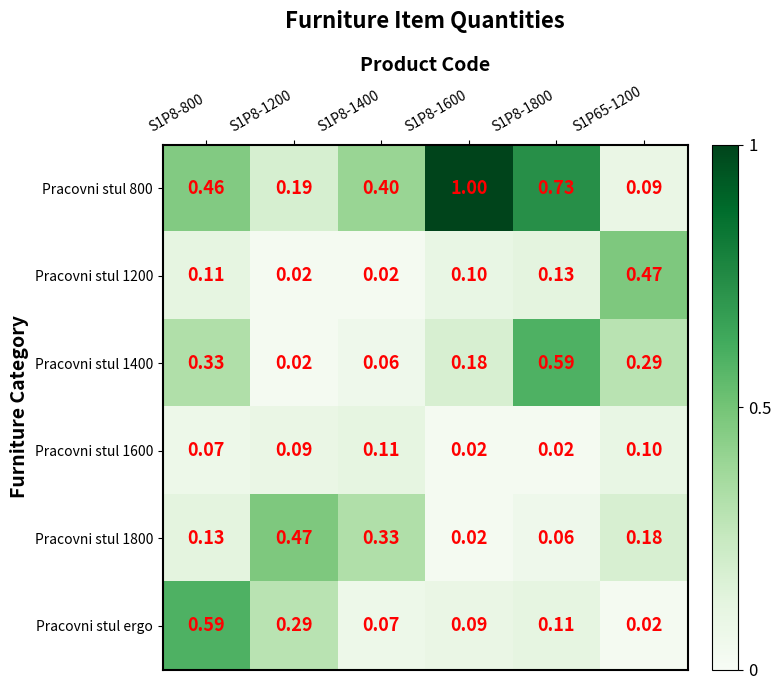

Which series changed the most between S1P8-1200 and S1P8-1400?

Pracovni stul ergo